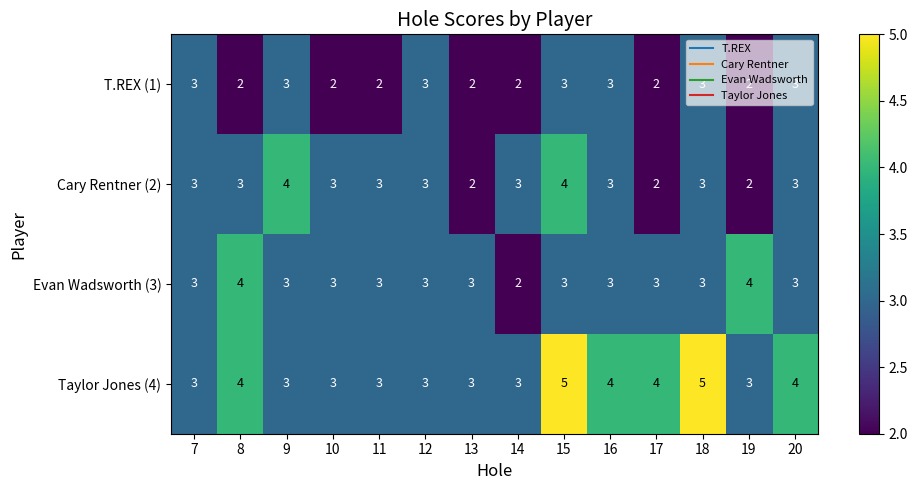

True or false: T.REX (1) has a value of 3 at 7.

True